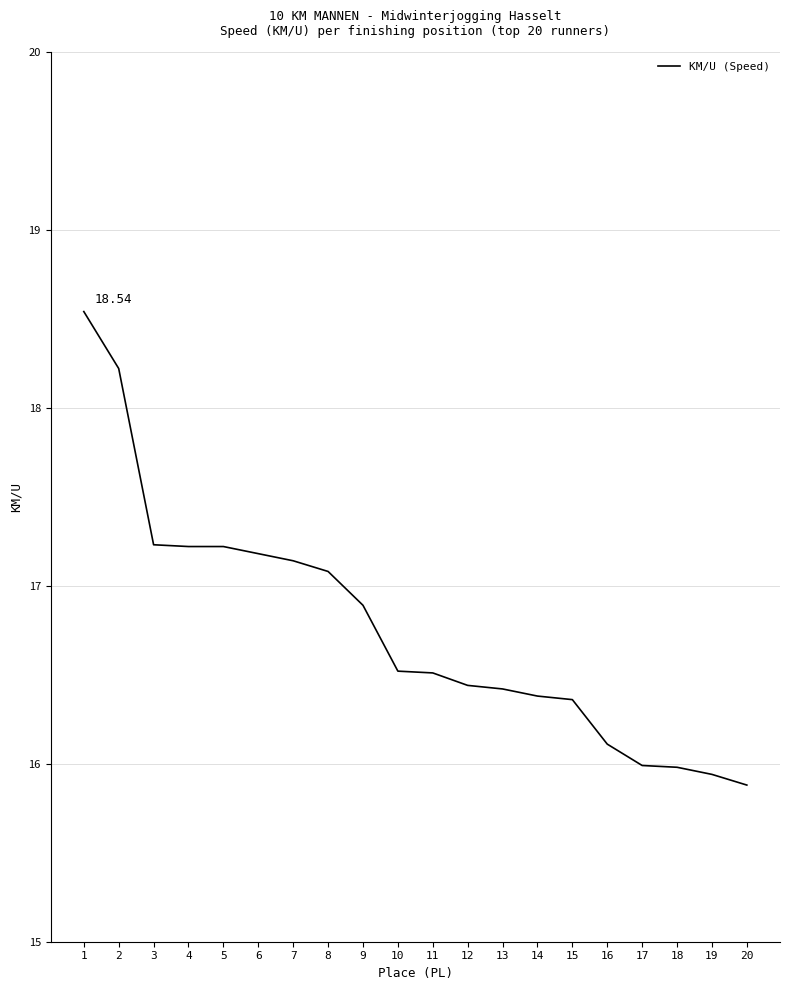

Which has a higher value, 2 or 6?

2